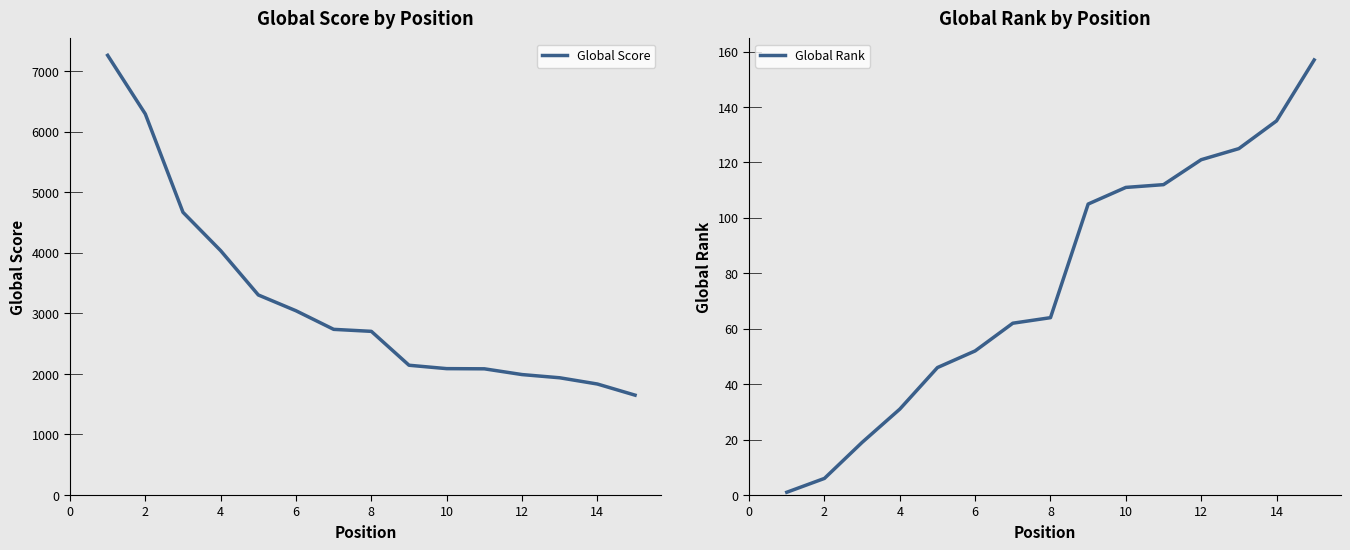

How many lines are shown in the chart?

2